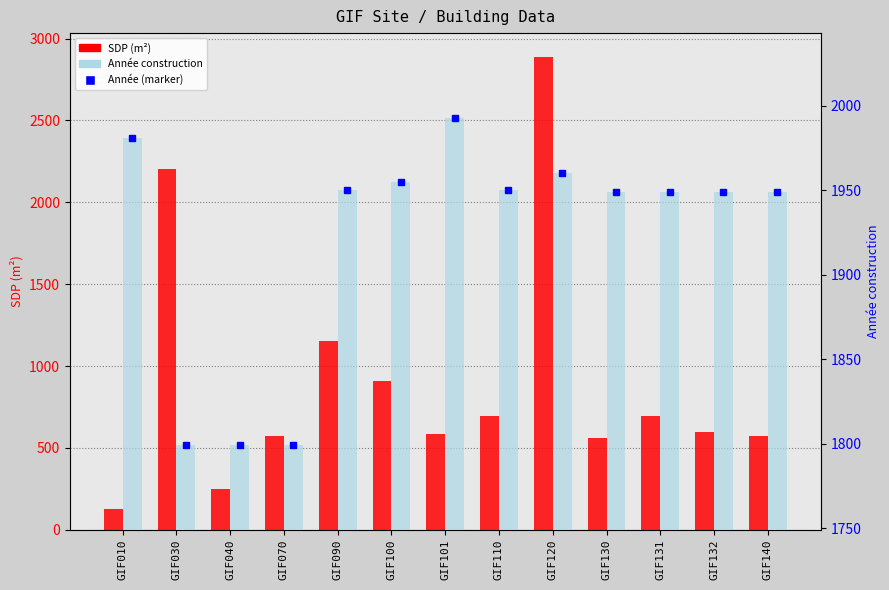

What is the value of the SDP (m²) bar at the 9th from the left?

2889.1